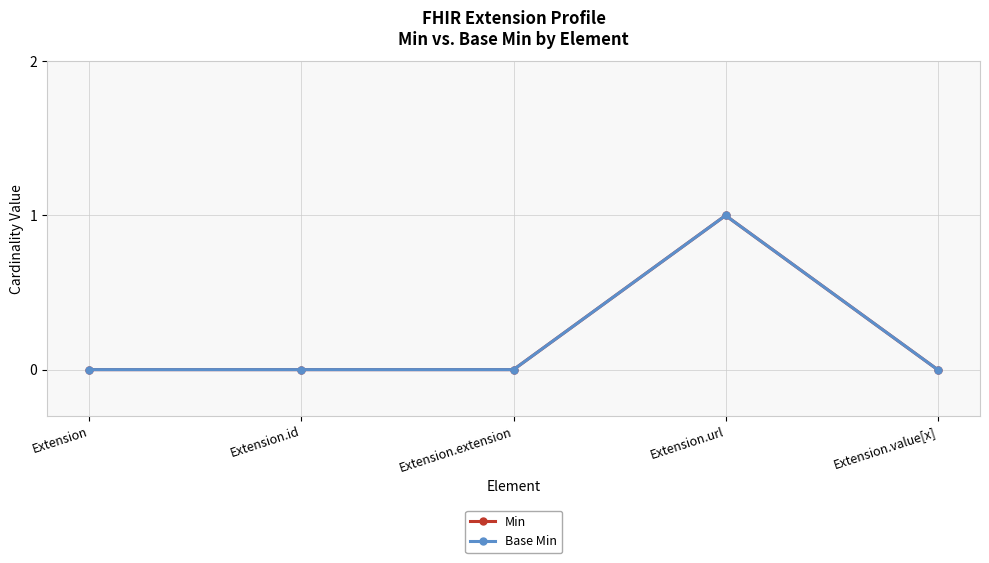

How many series are shown in this chart?

2